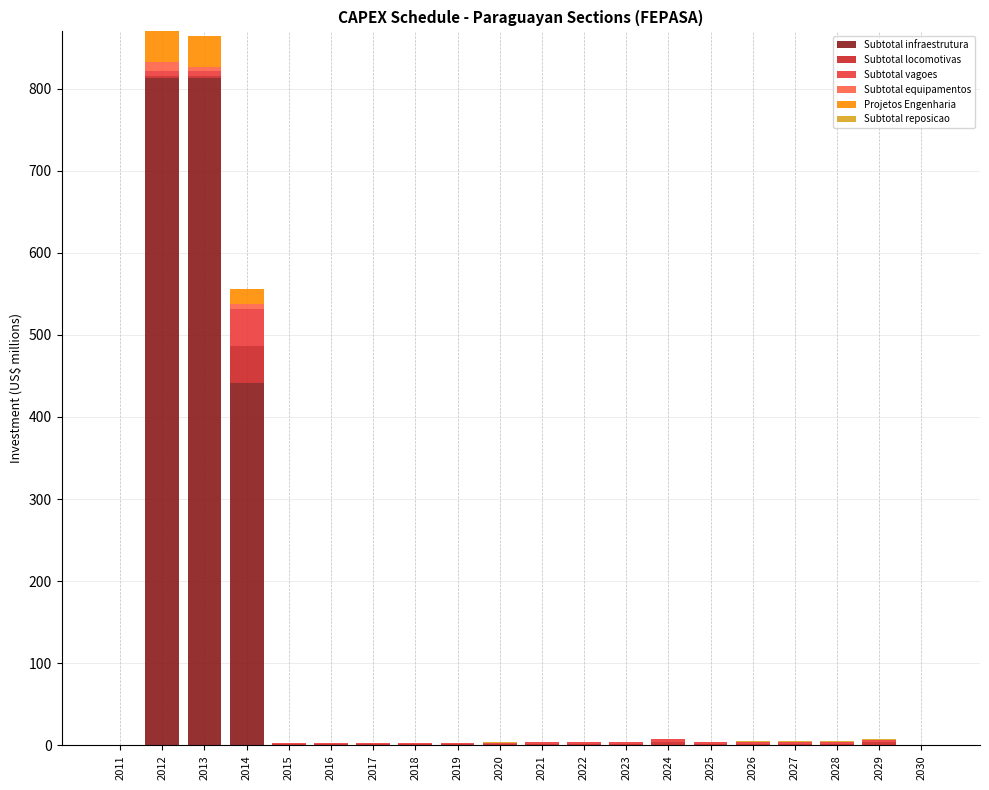

At which label is Subtotal infraestrutura closest to 406?

2014